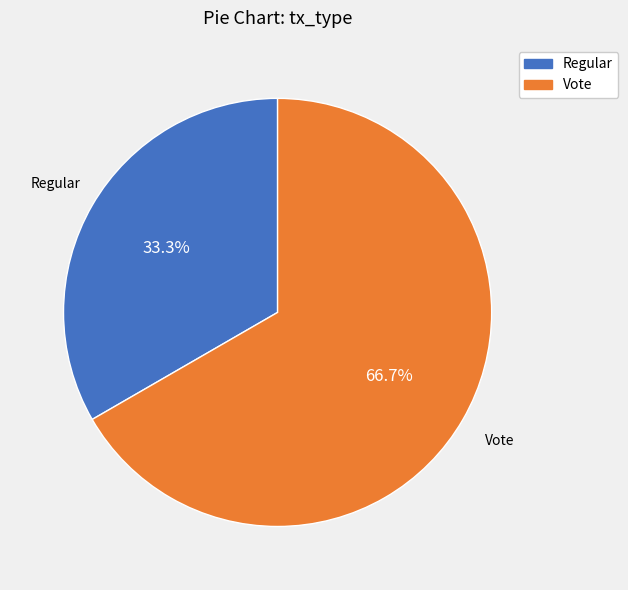

Count the number of slices in the pie.

2